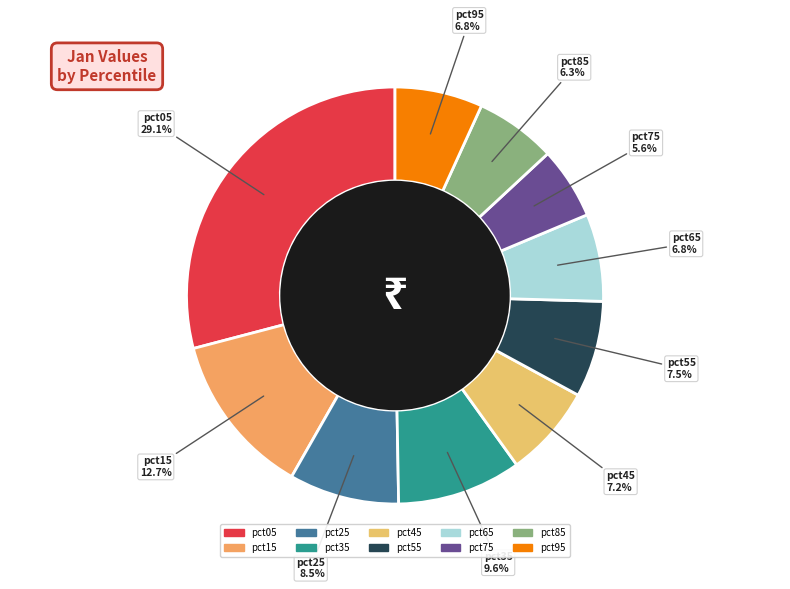

To the nearest percent, what percentage of the pie is pct75?

6%